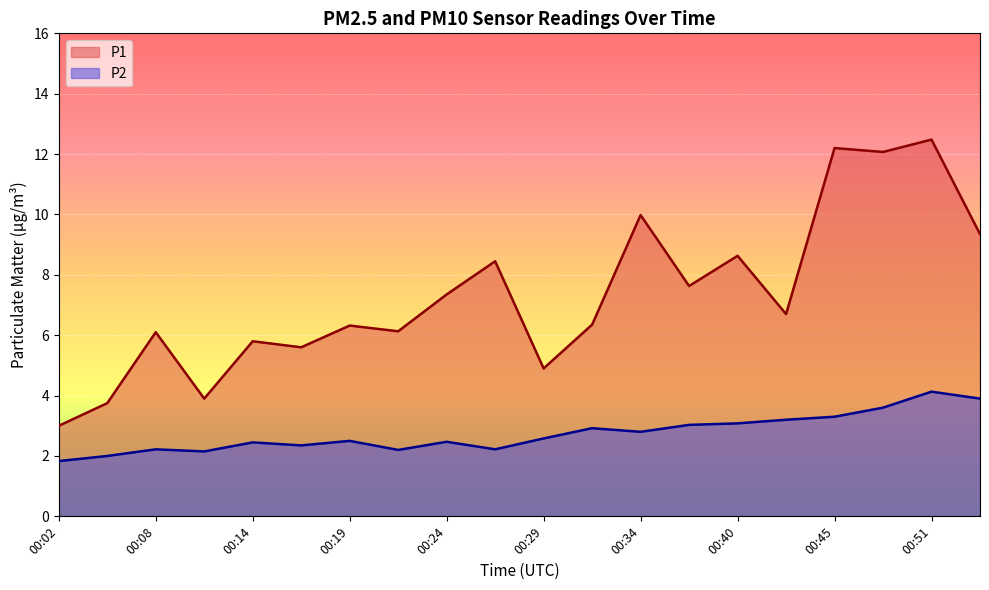

What is the sum of the P2 values at 00:24 and 00:51?

6.6